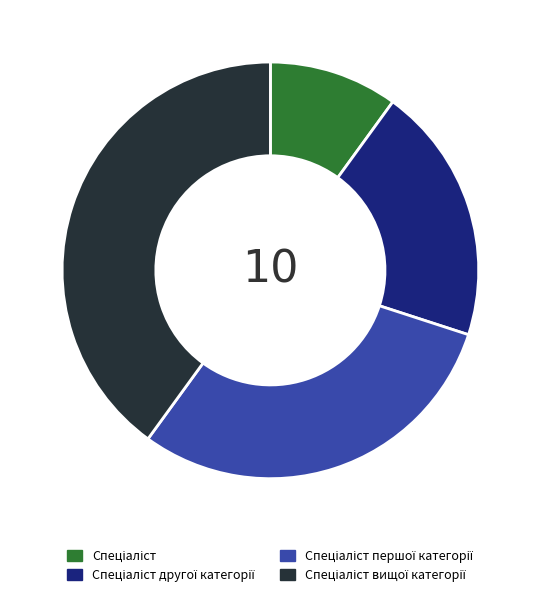

Is there a majority slice in this chart?

No